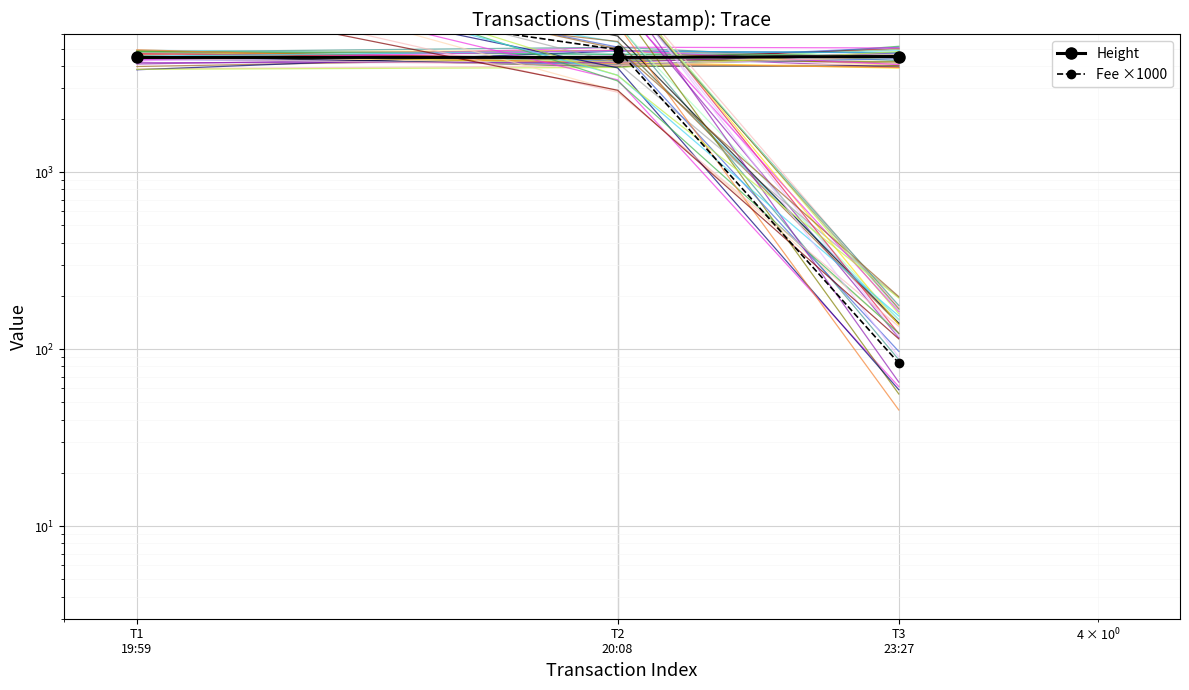

Which series has the largest range (max minus min)?

Fee ×1000